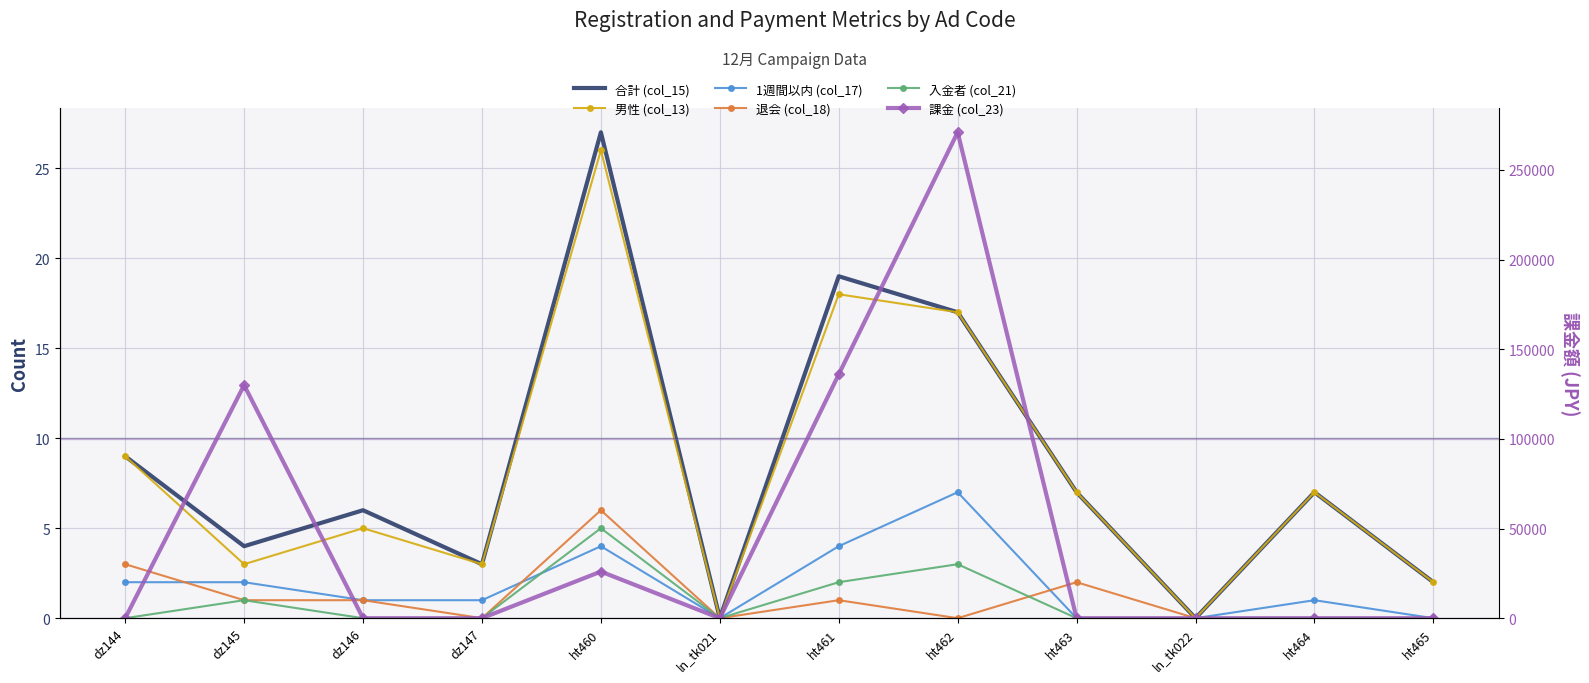

True or false: 入金者 (col_21) and 退会 (col_18) intersect in this chart.

True